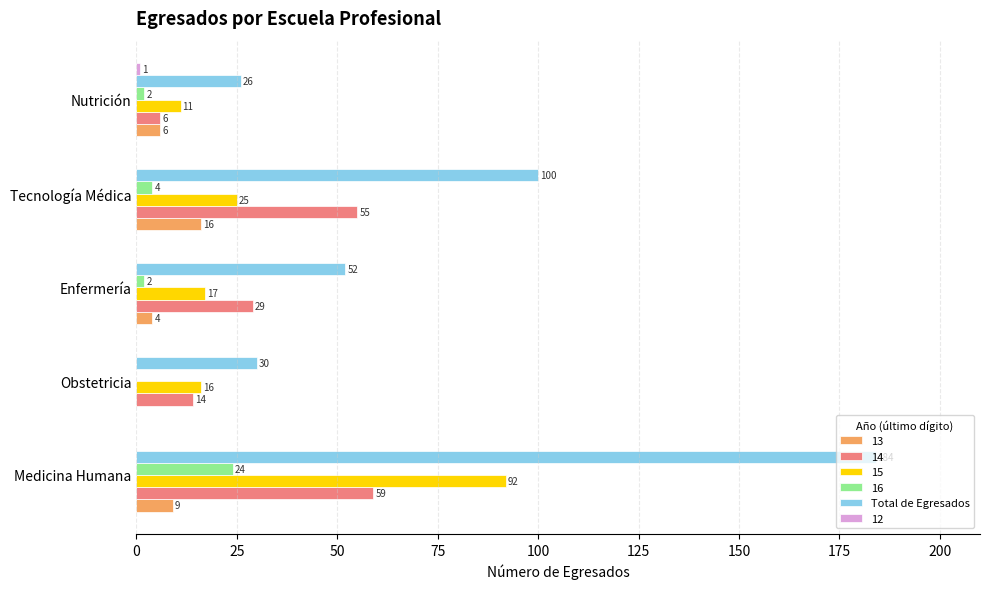

Is it true that 14 equals 22 at Obstetricia?

False